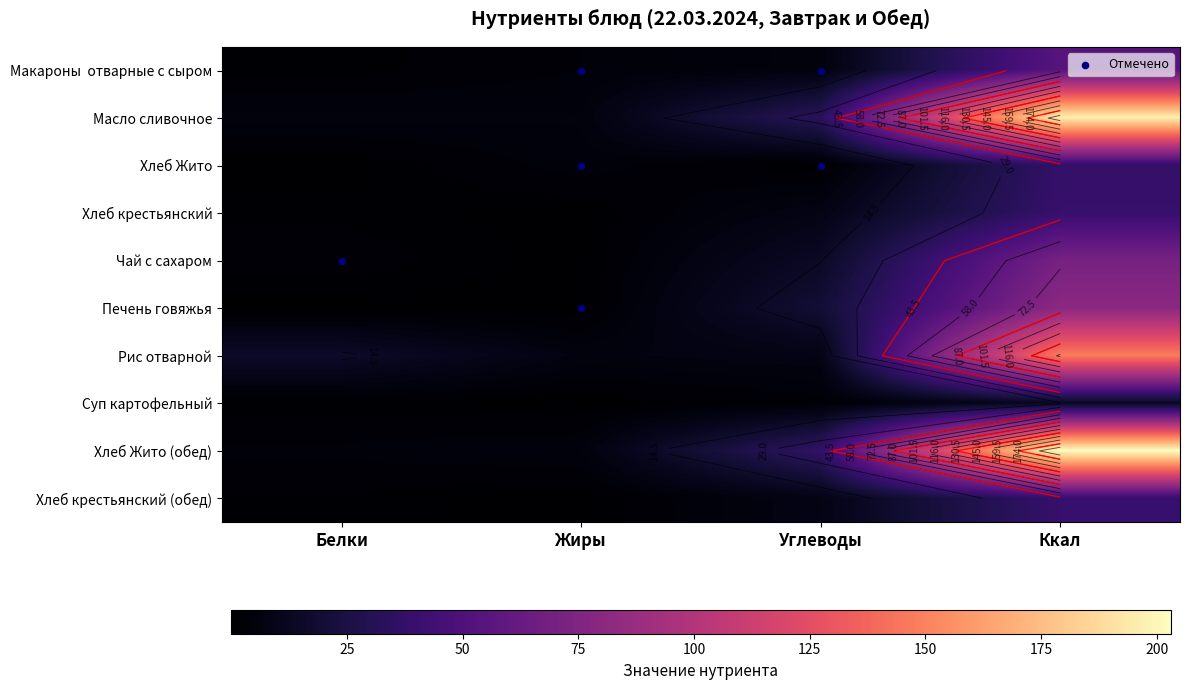

True or false: Суп картофельный has a value of 20.1 at Ккал.

False